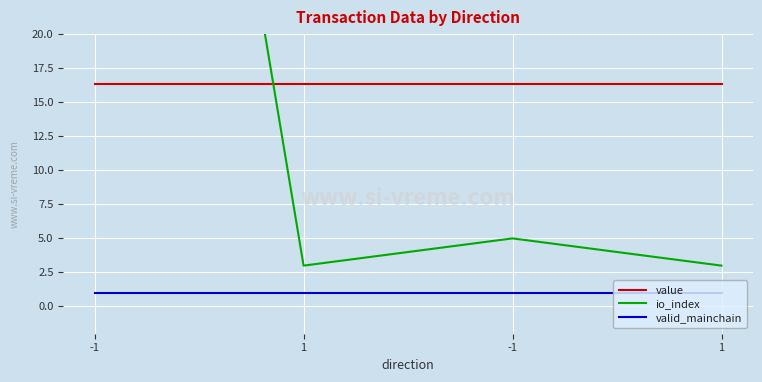

List the series in order of their overall mean, highest first.

io_index, value, valid_mainchain